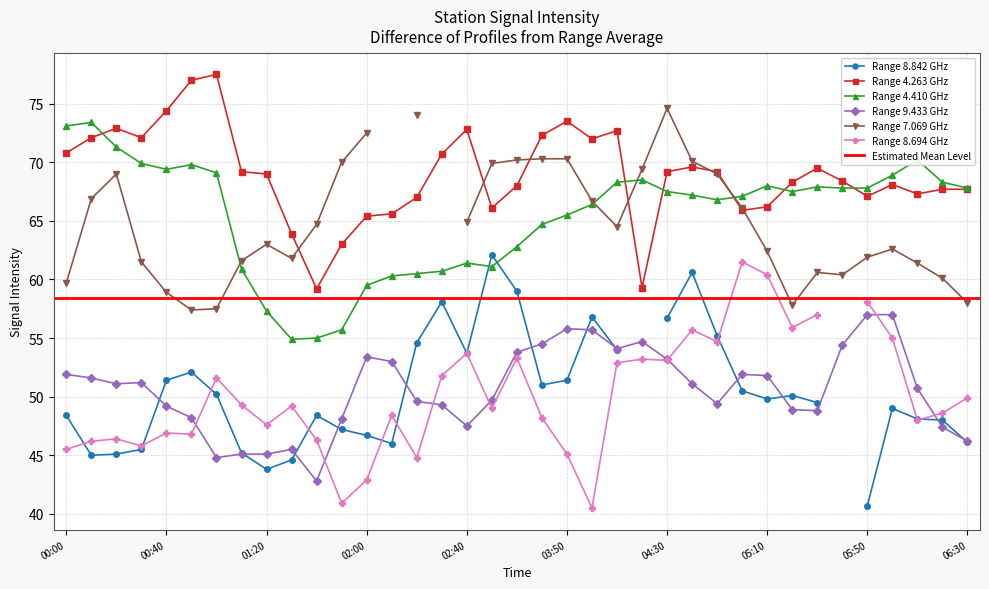

Where do 4.263 and 4.410 first cross each other?

2003/11/12 00:10 and 2003/11/12 00:20